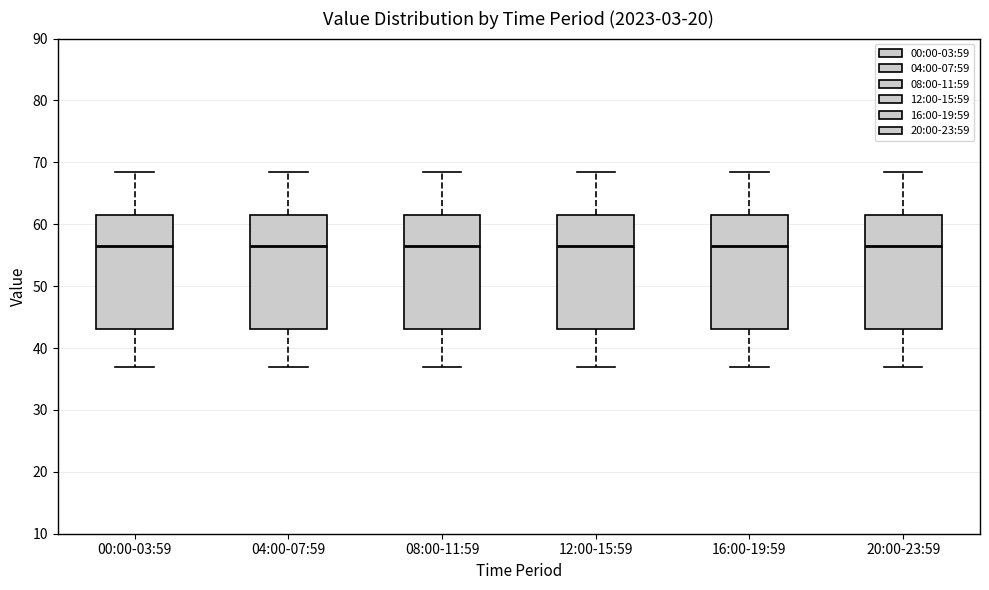

Where is the lower edge of the box for 20:00-23:59 on the y-axis? The values are not printed on the chart, so give them approximately, as read against the axis.

43